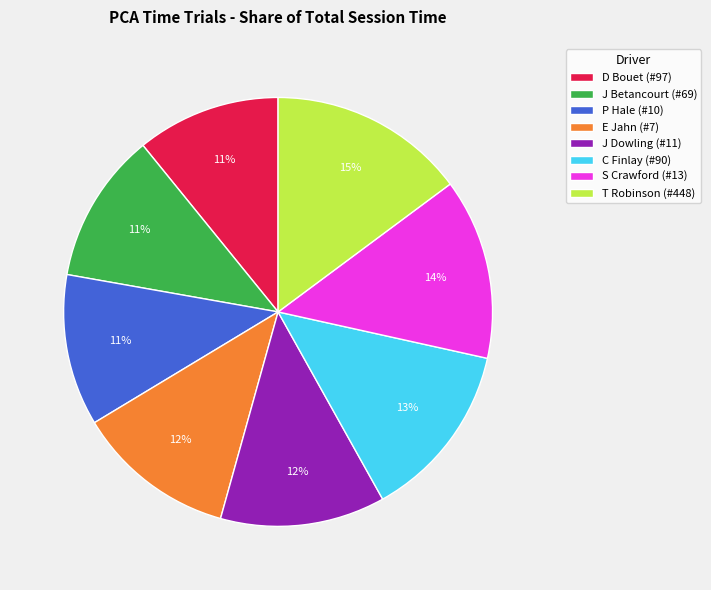

Do D Bouet (#97) and J Betancourt (#69) together represent more than half of the pie?

No